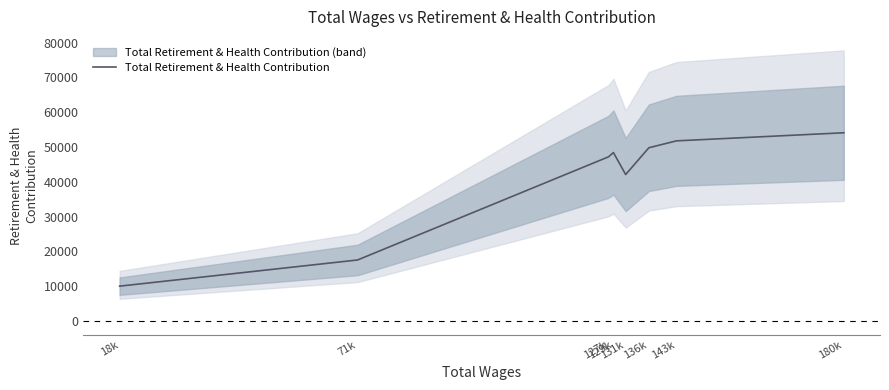

Which label corresponds to the largest value in the chart?

180k